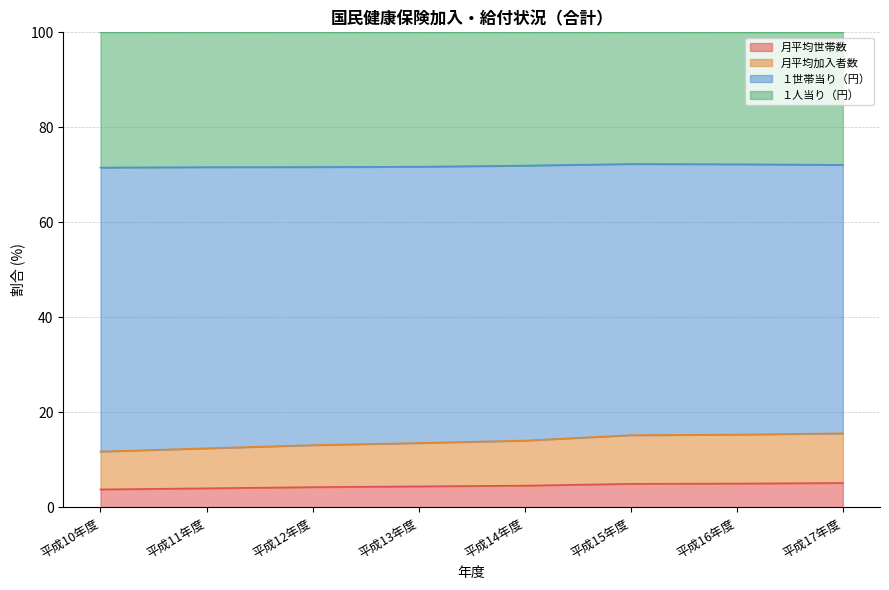

Rank the categories by 月平均加入者数 value from lowest to highest.

平成10年度, 平成11年度, 平成12年度, 平成13年度, 平成14年度, 平成15年度, 平成16年度, 平成17年度